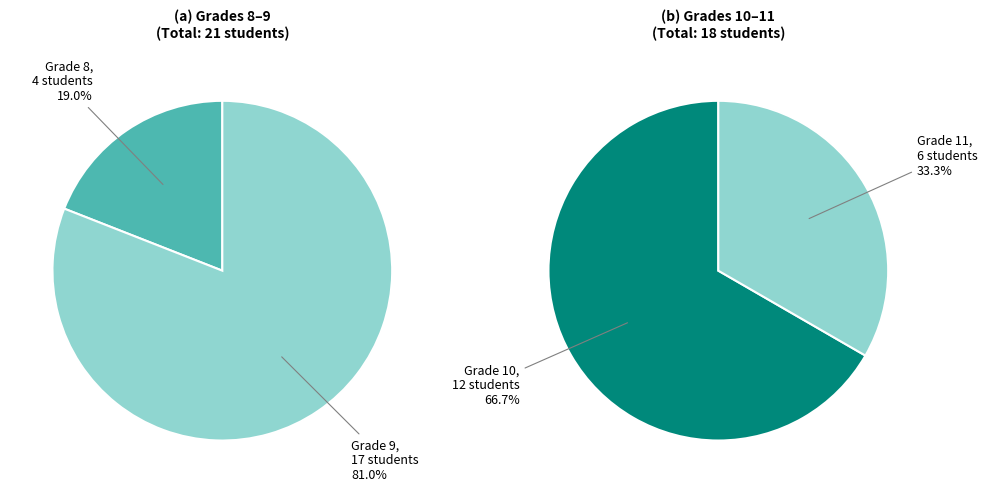

To the nearest percent, what is the combined percentage of 10 and 11?

46%